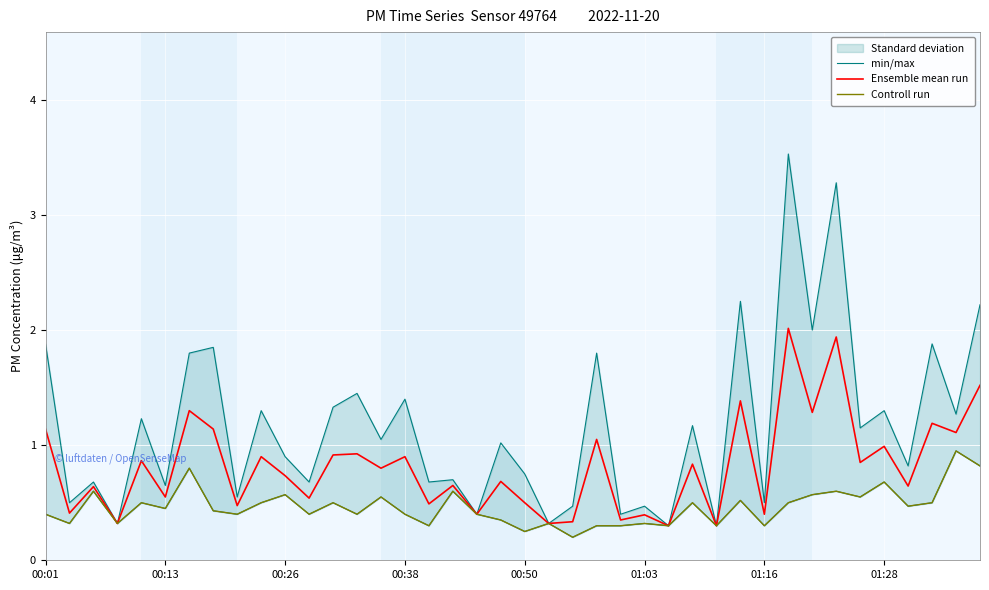

Which series has the largest range (max minus min)?

min/max